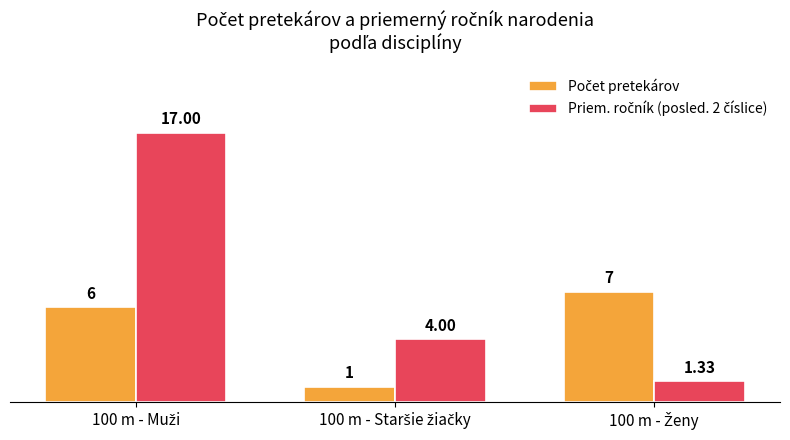

Reading left to right, list all the values displayed in this chart.

Počet pretekárov: 100 m - Muži=6.0	100 m - Staršie žiačky=1.0	100 m - Ženy=7.0
Priem. ročník (posled. 2 číslice): 100 m - Muži=17.0	100 m - Staršie žiačky=4.0	100 m - Ženy=1.3